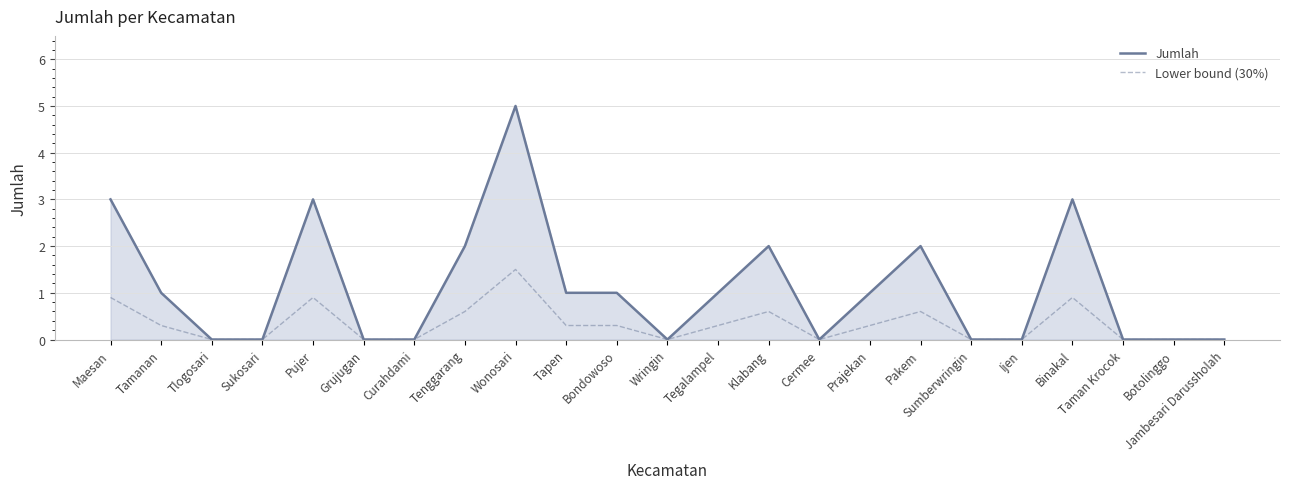

What is the maximum value shown in the chart?

5.0